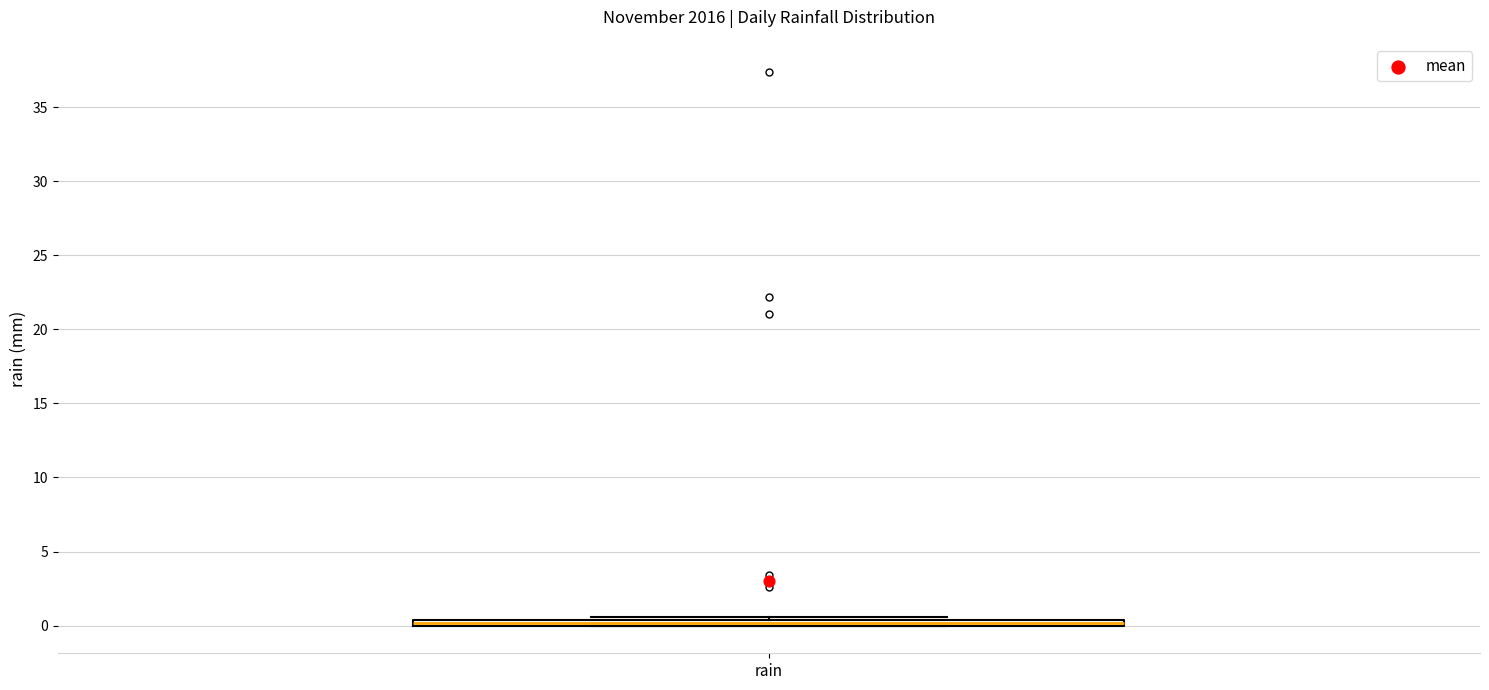

Where is the upper edge of the box for rain on the y-axis? The values are not printed on the chart, so give them approximately, as read against the axis.

0.5